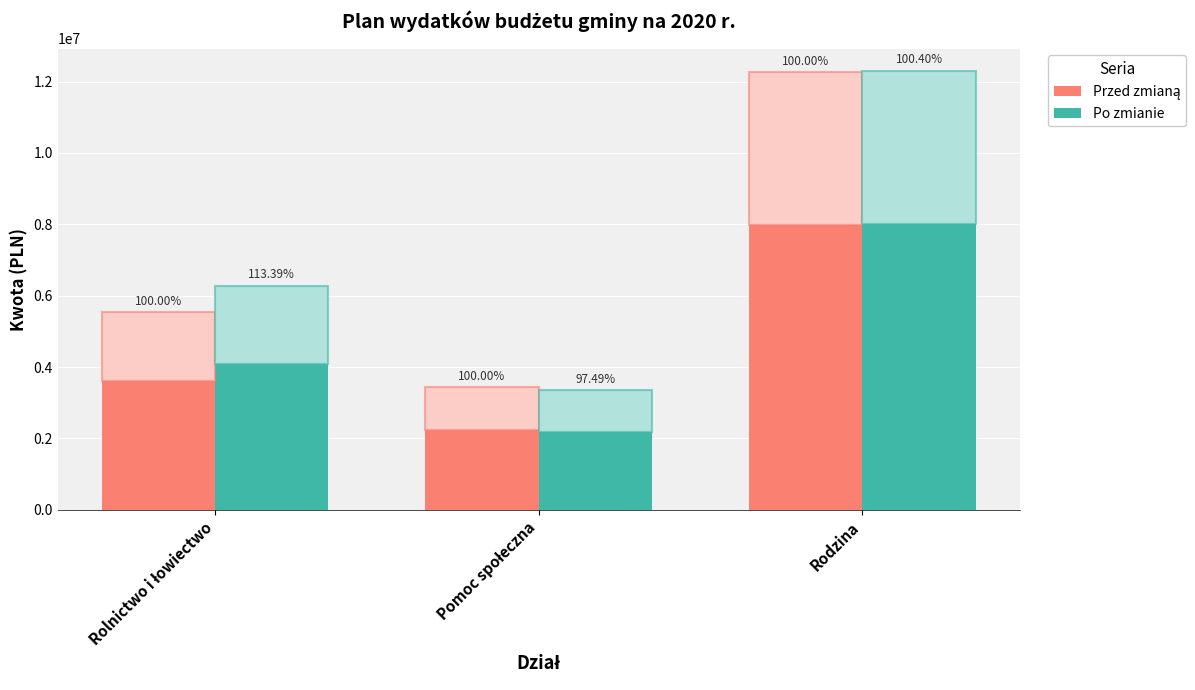

At which category does the chart reach its peak across all series?

Rodzina